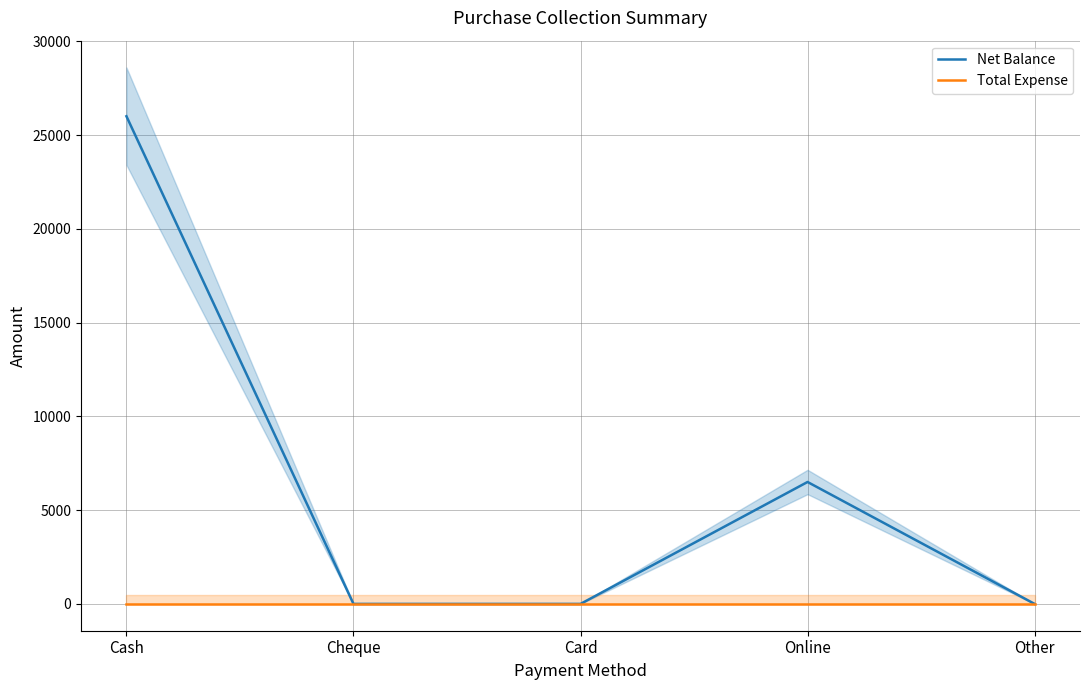

Which series has the widest spread of values?

Net Balance